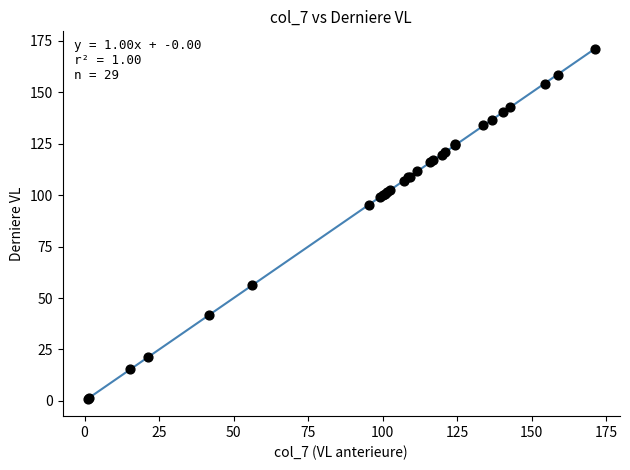

What Y value in the scatter plot is closest to 86?

95.1